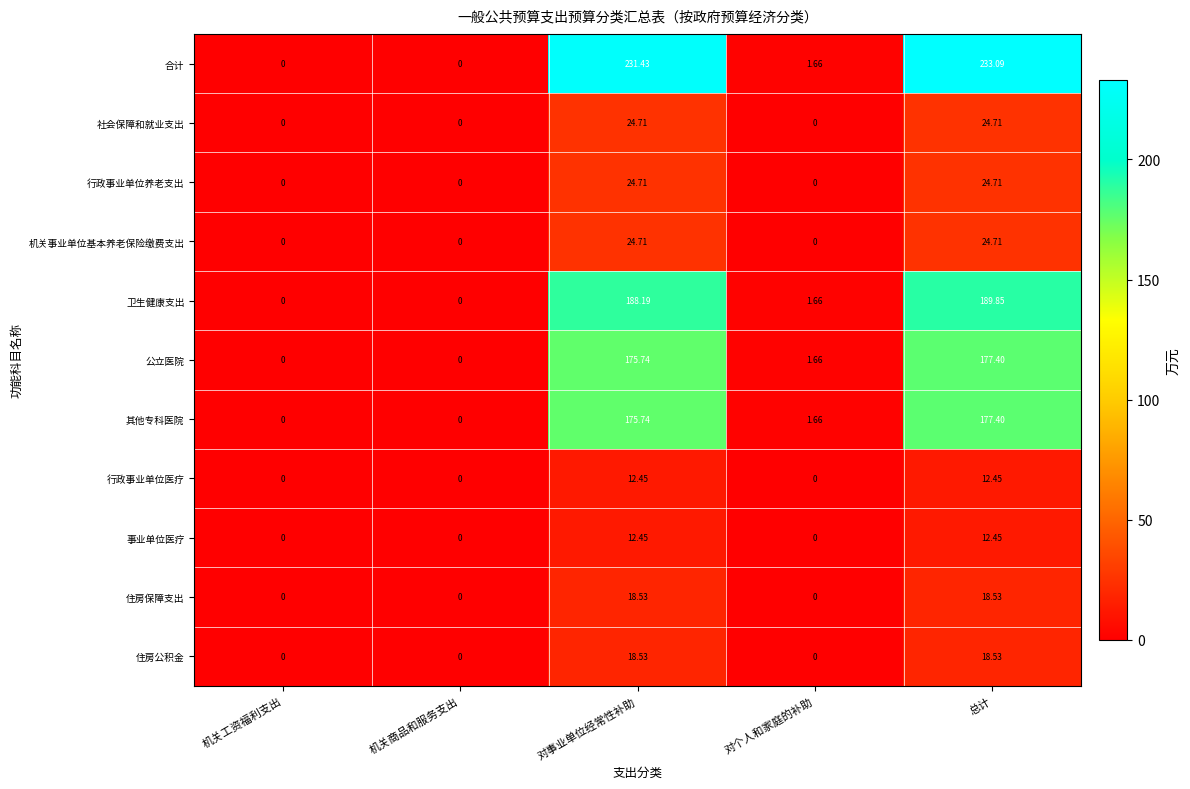

What is the difference between the highest and lowest values at 对事业单位经常性补助?

219.0